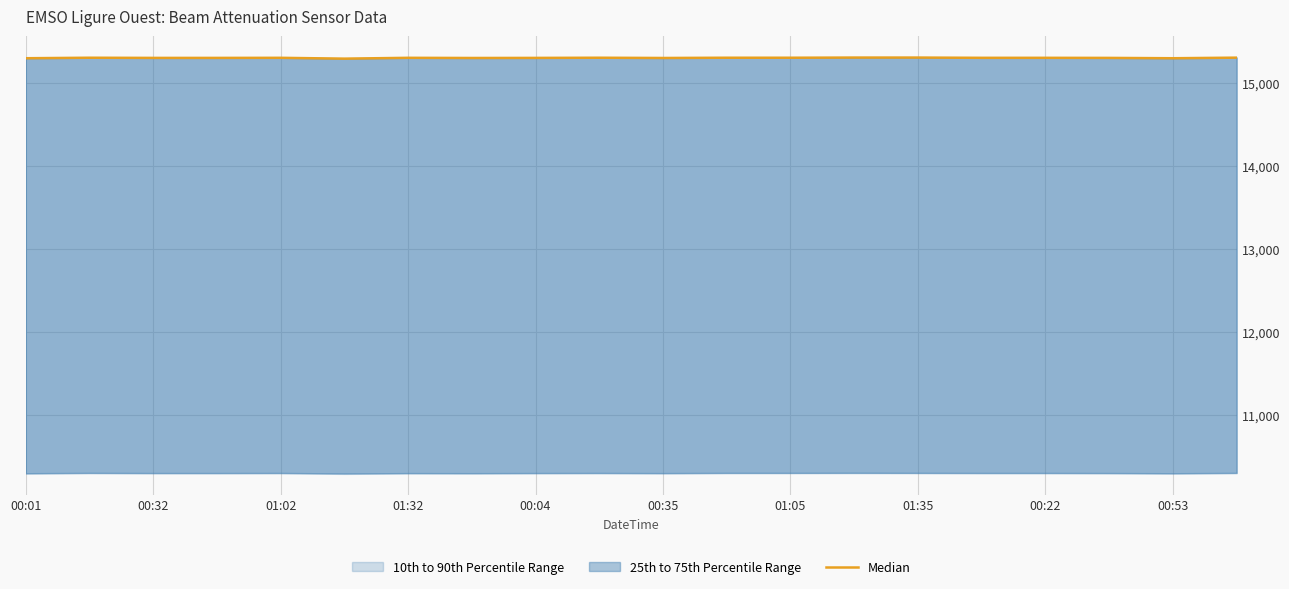

At which category does the data reach its first local peak?

00:32